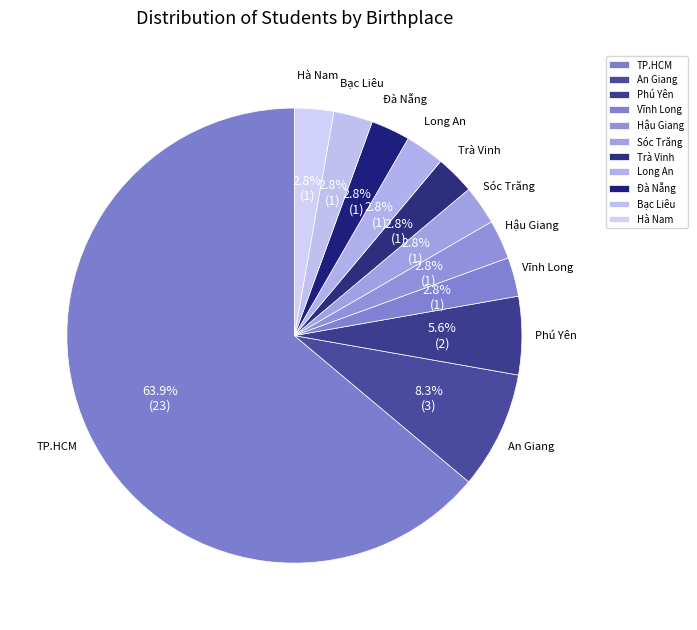

What is the largest slice in the pie chart?

TP.HCM